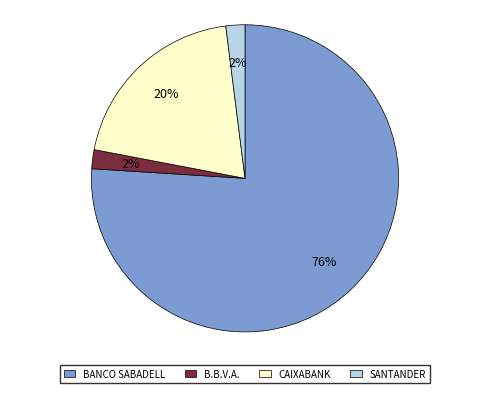

Which category has the biggest portion of the pie?

BANCO SABADELL